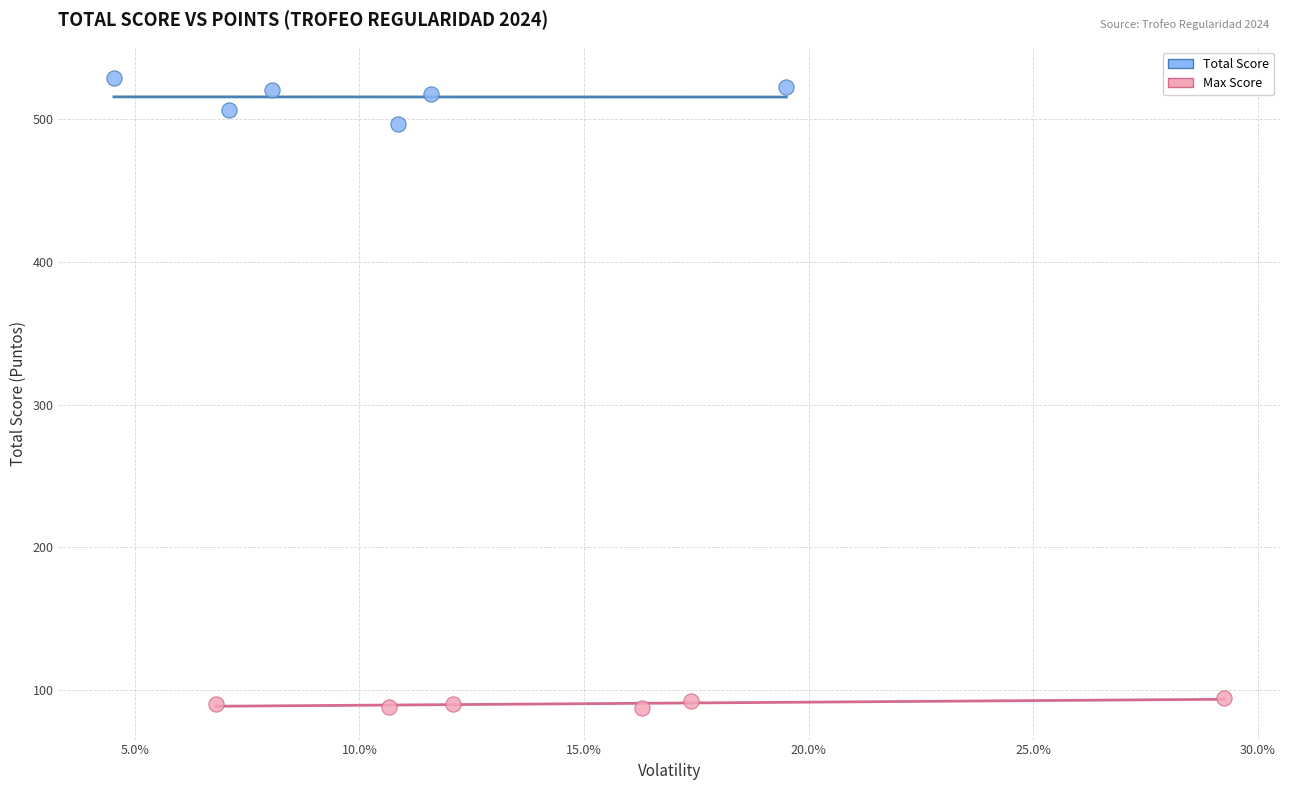

What are all the series names shown in the legend?

Total Score, Max Score